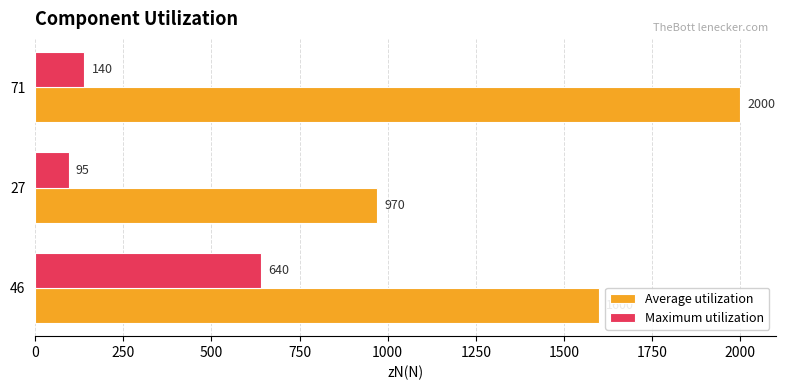

What is the spread (max minus min) of values at 71?

1860